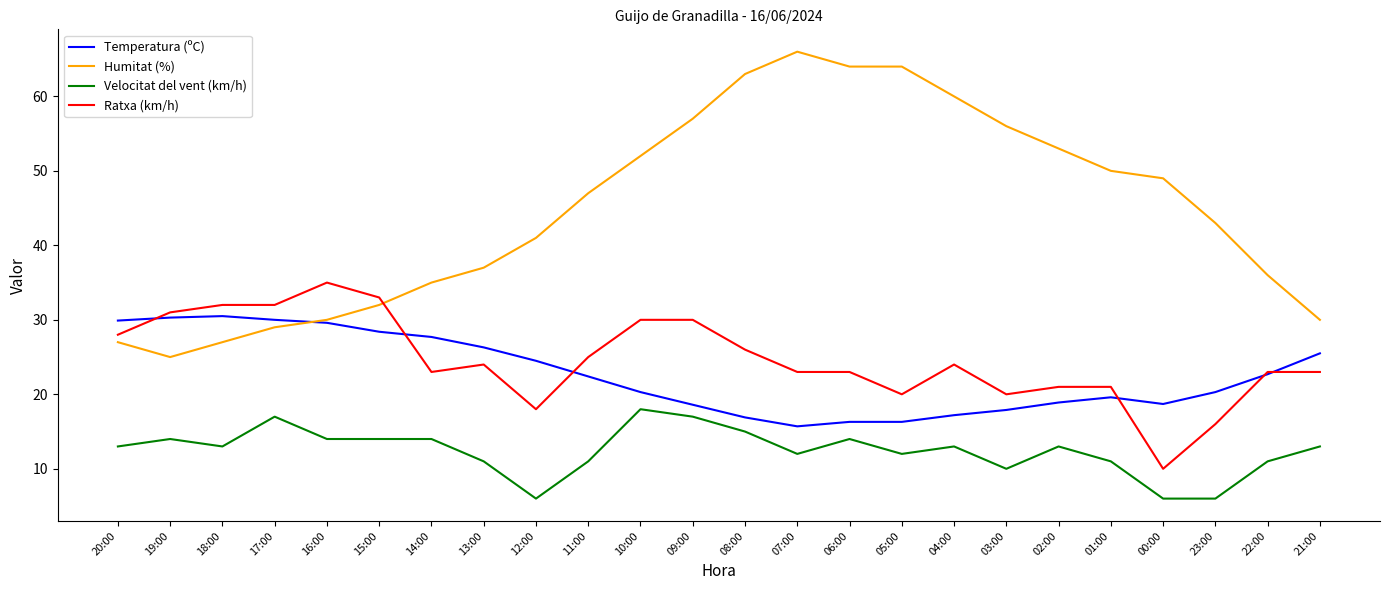

The value of Humitat (%) at 09:00 is 76.0. True or false?

False